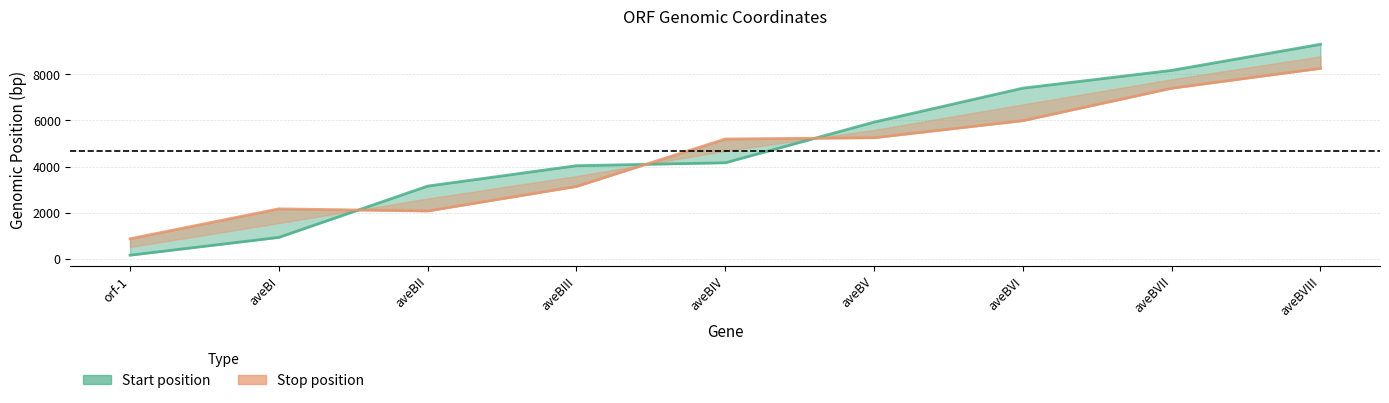

True or false: stop has more than 2 interior local peaks.

False